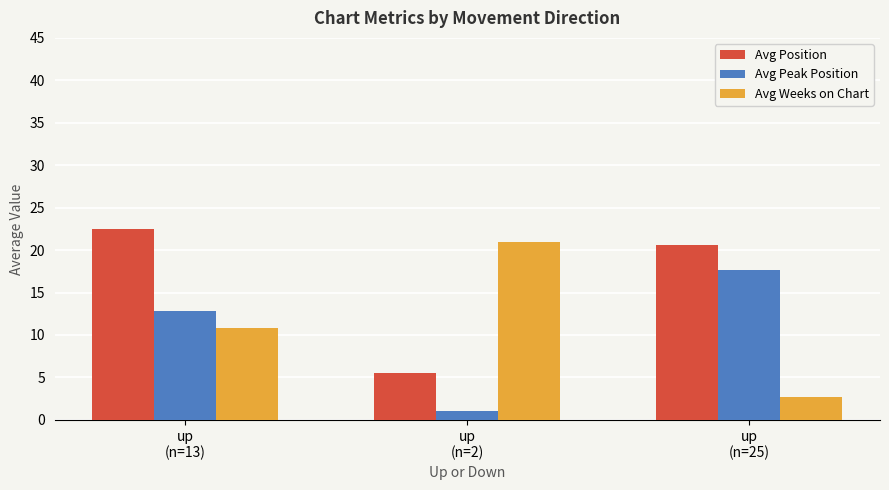

What is the sum of the Avg Position values at up
(n=25) and up
(n=13)?

43.2